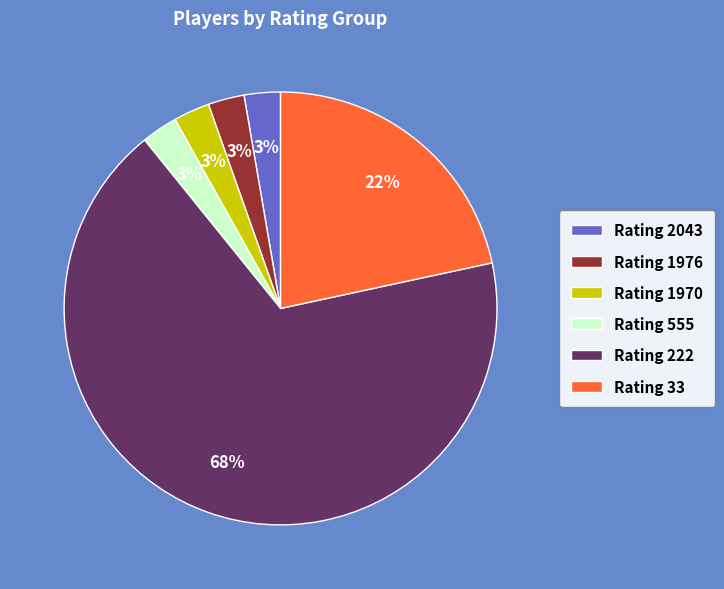

Is there a majority slice in this chart?

Yes